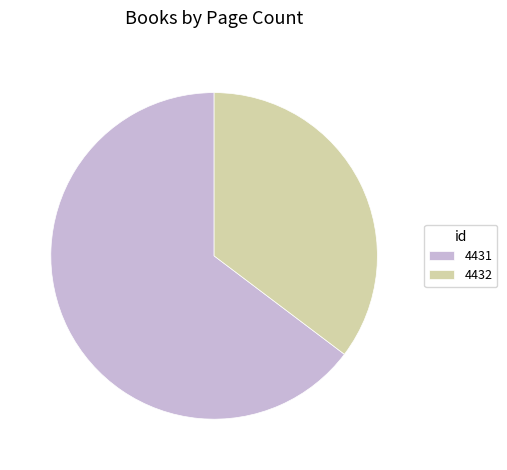

Rank the categories by value from highest to lowest.

4431, 4432